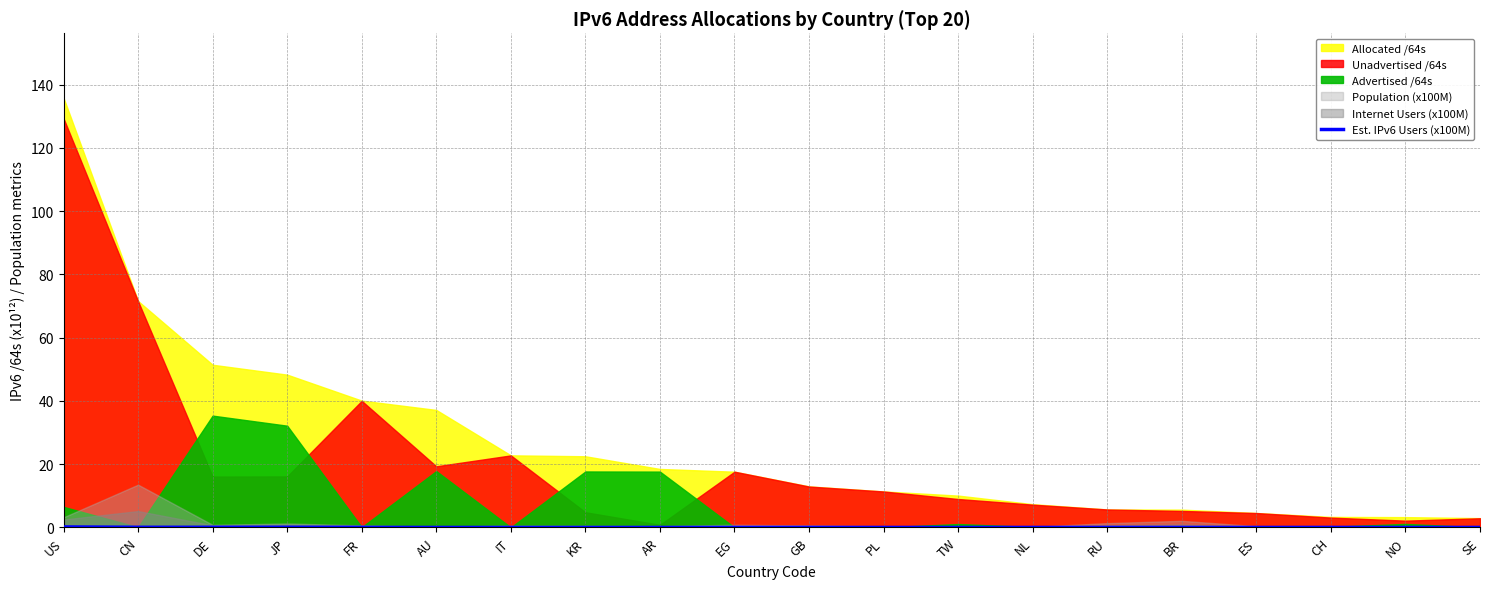

Between CH and IT, which is larger?

CH